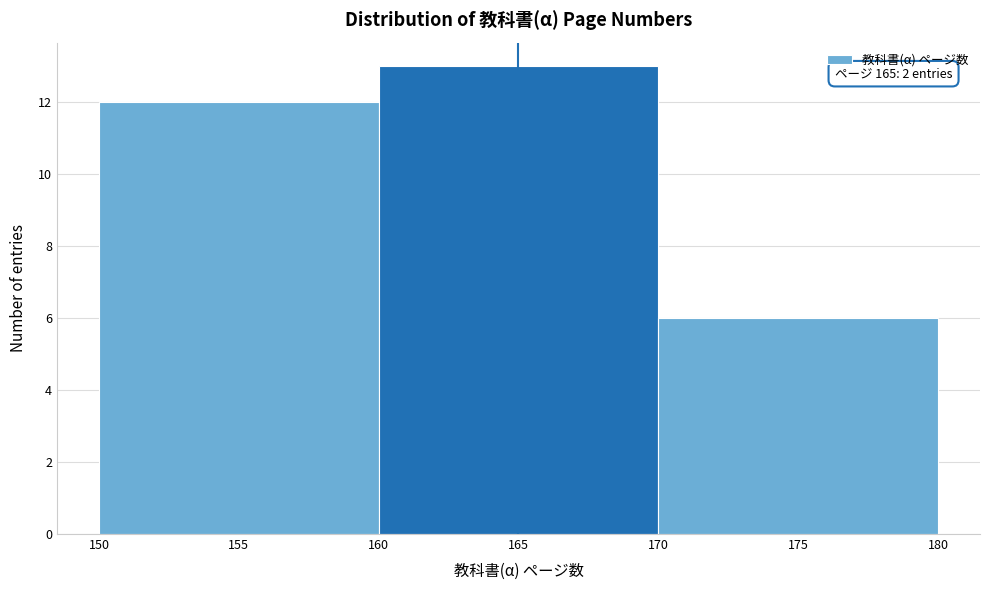

Over which range of the x-axis is the bar tallest?

160 to 170